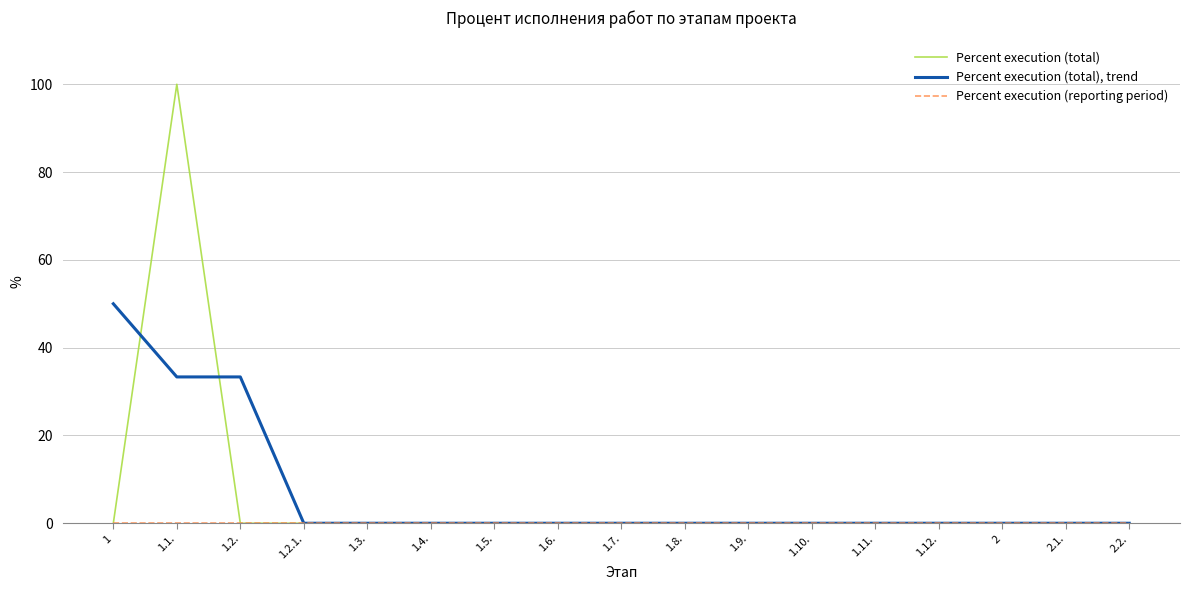

What position from the right is 1.6.?

10